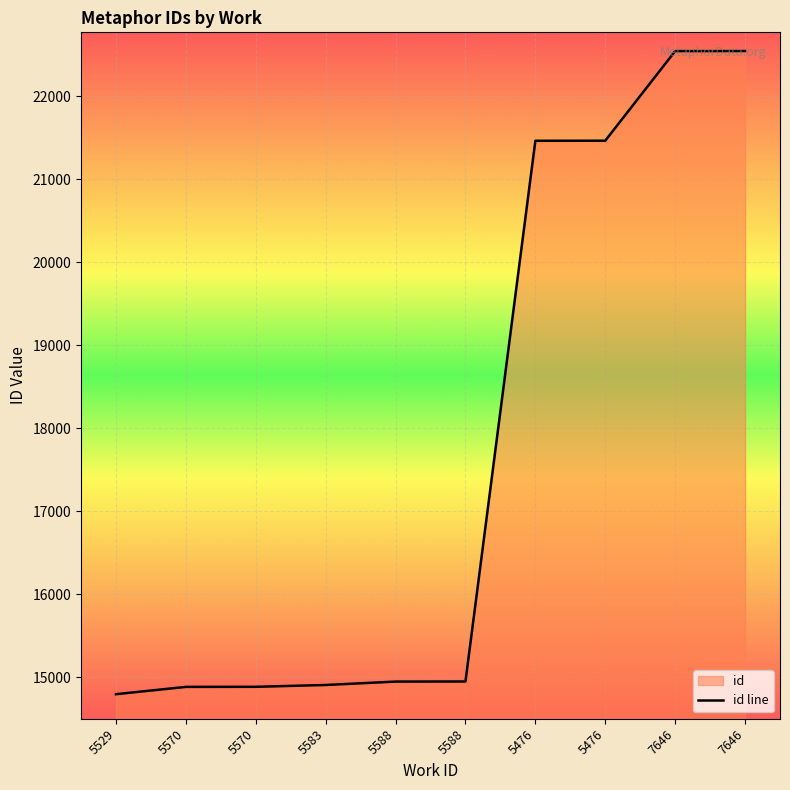

Rank the categories by value from highest to lowest.

7646, 7646, 5476, 5476, 5588, 5588, 5583, 5570, 5570, 5529